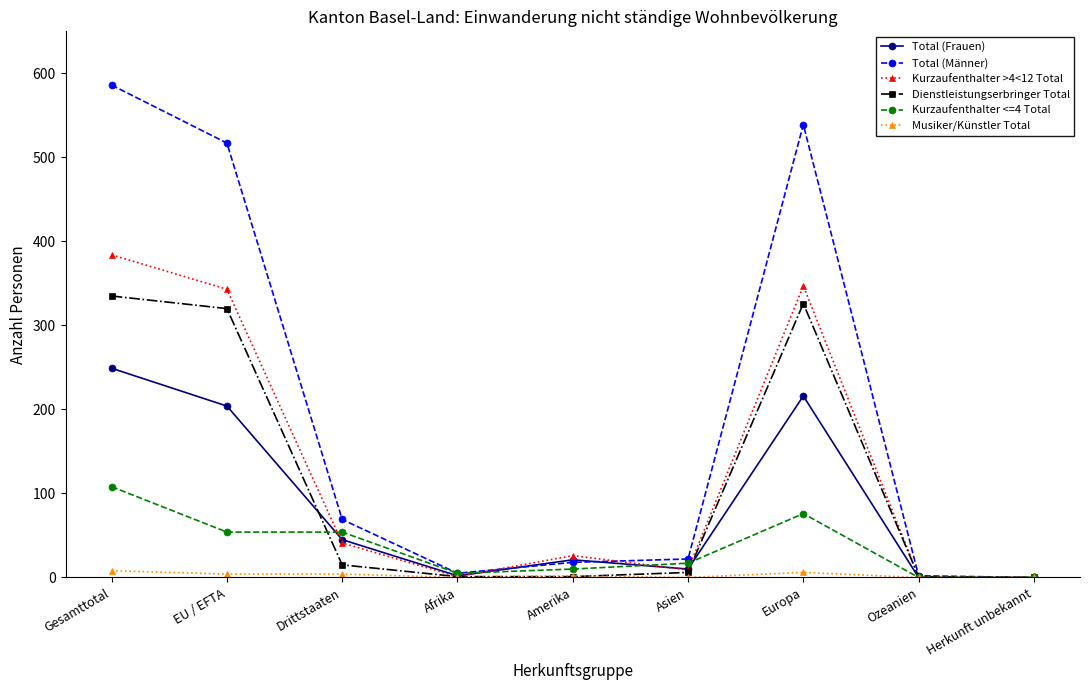

Where is the first local maximum for Kurzaufenthalter >4<12 Total?

Amerika